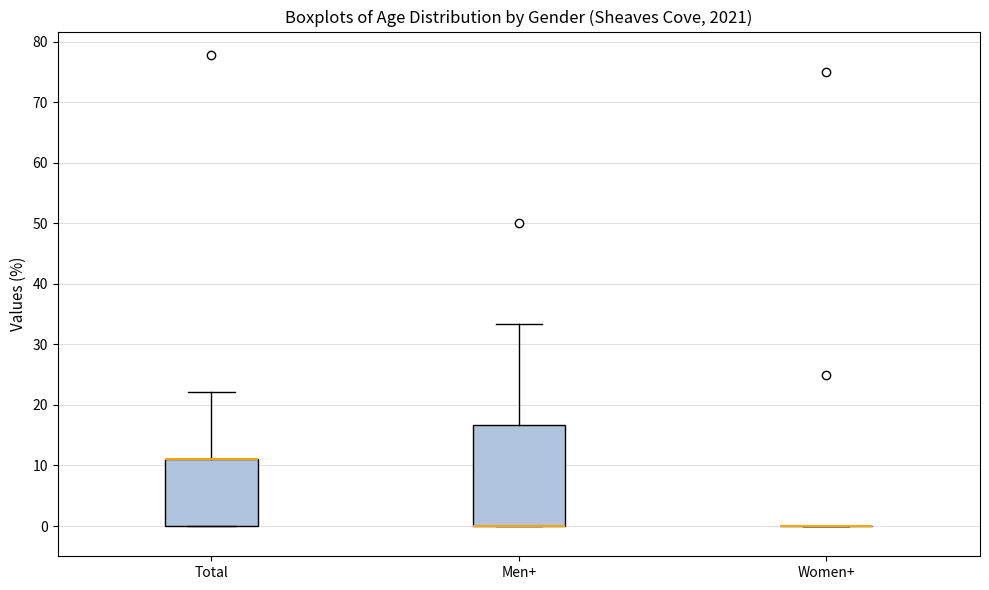

Where is the upper edge of the box for Men+ on the y-axis? The values are not printed on the chart, so give them approximately, as read against the axis.

17